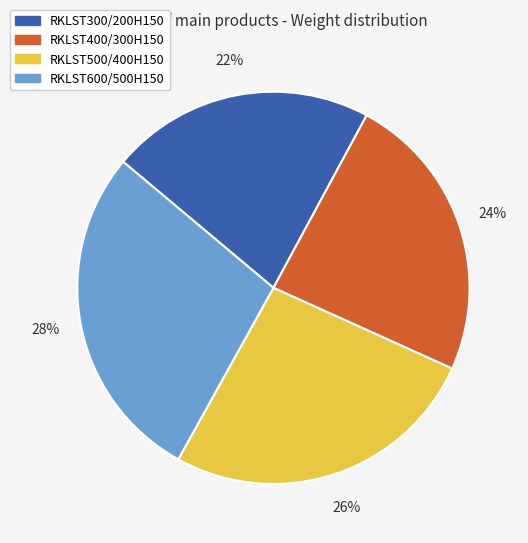

To the nearest percent, what percentage of the pie is RKLST300/200H150?

22%